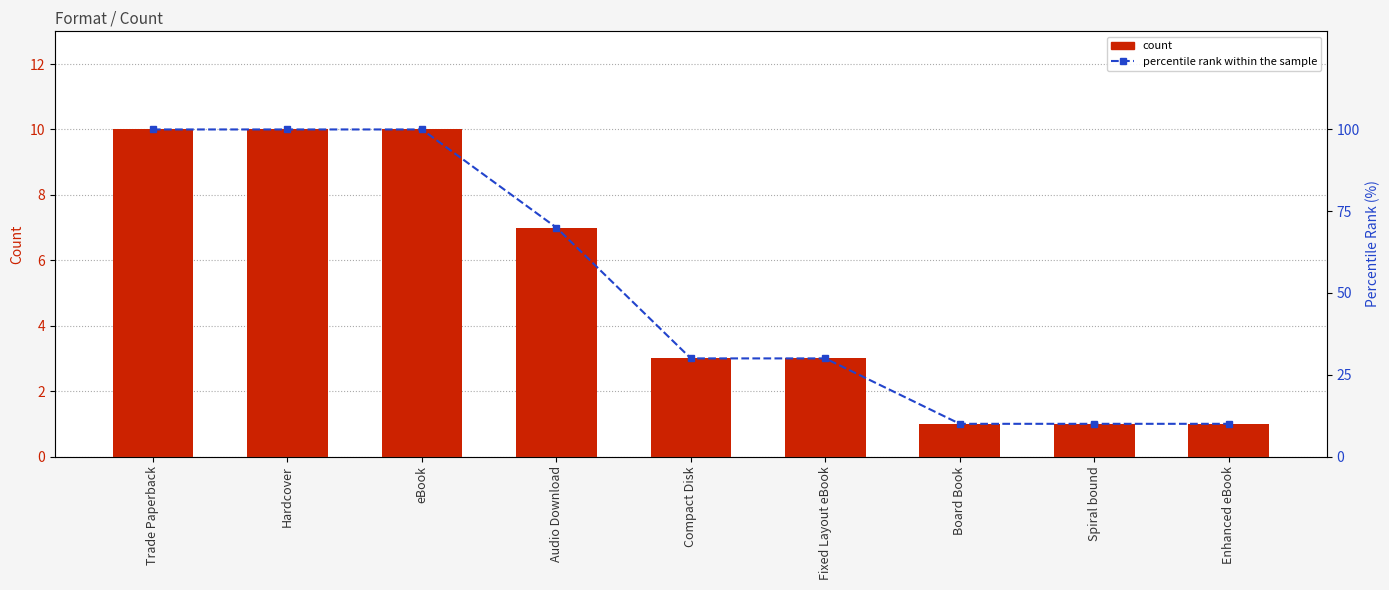

What is the label of the 4th bar from the left?

Audio Download